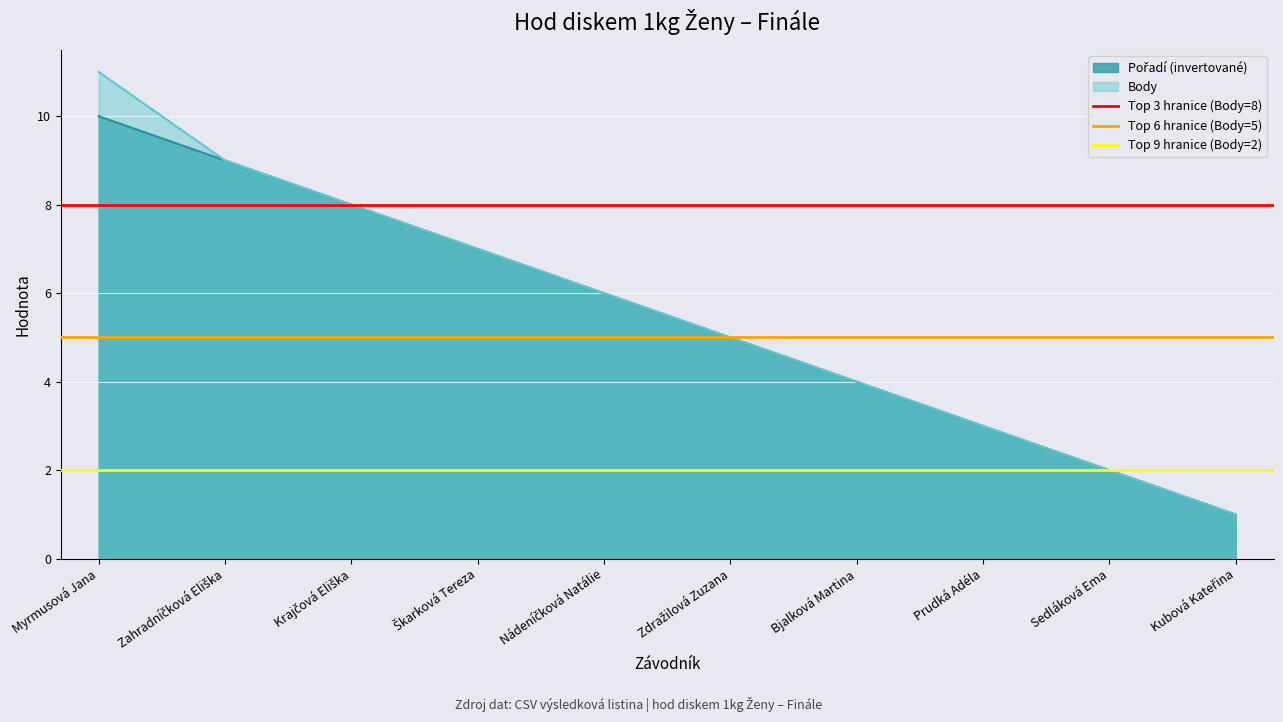

Which category has the highest value across all series?

Myrmusová Jana